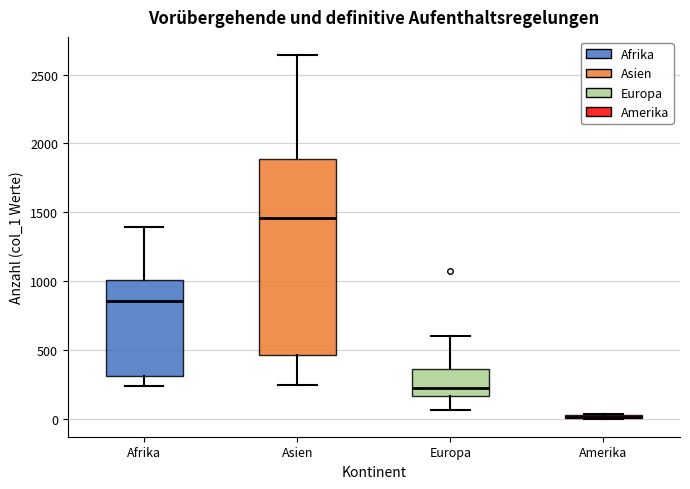

Where is the upper edge of the box for Afrika on the y-axis? The values are not printed on the chart, so give them approximately, as read against the axis.

1000